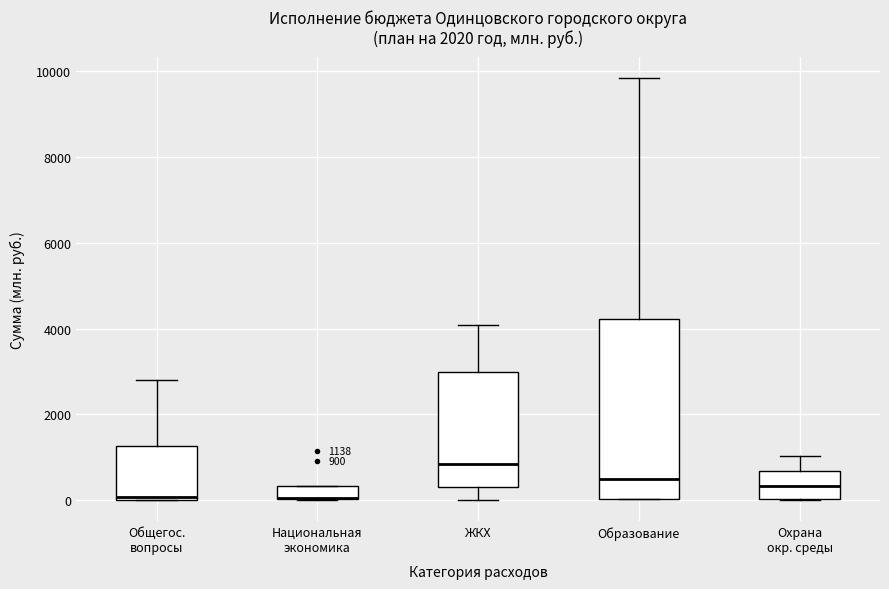

Comparing the boxes themselves (not the whiskers), which one is the tallest?

Образование